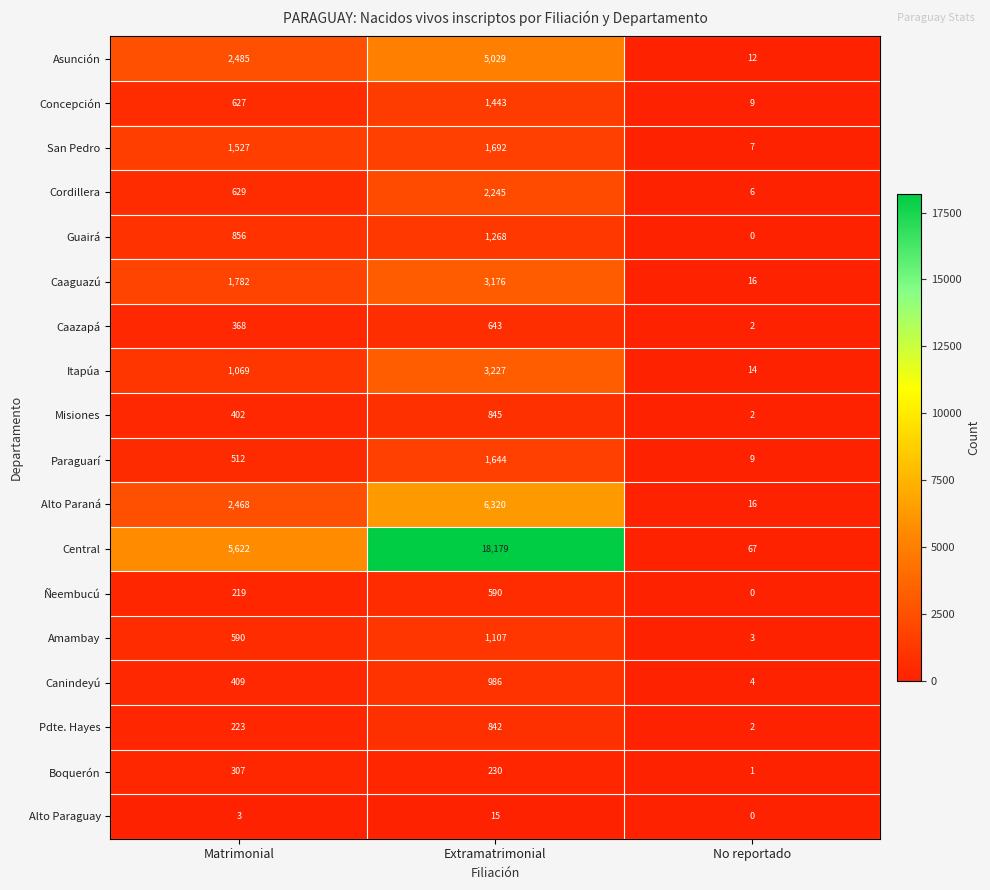

Which series has the widest spread of values?

Central